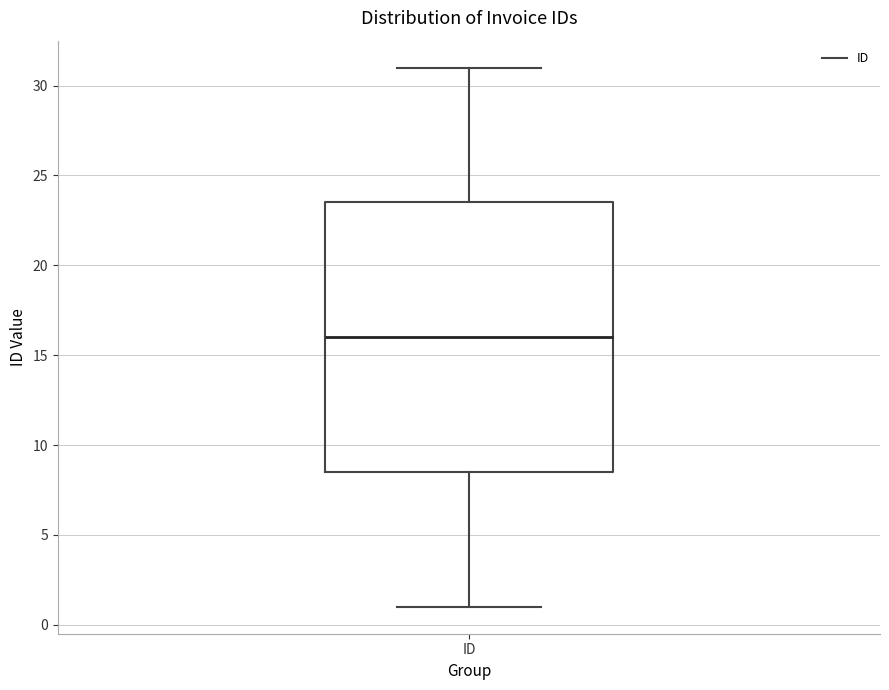

Read this box plot against the y-axis: the position of the median line, the range covered by the box, and the ends of both whiskers. The values are not printed on the chart, so give them approximately, as read against the axis.

median 16.0, box 8.5 to 23.5, whiskers 1.0 to 31.0